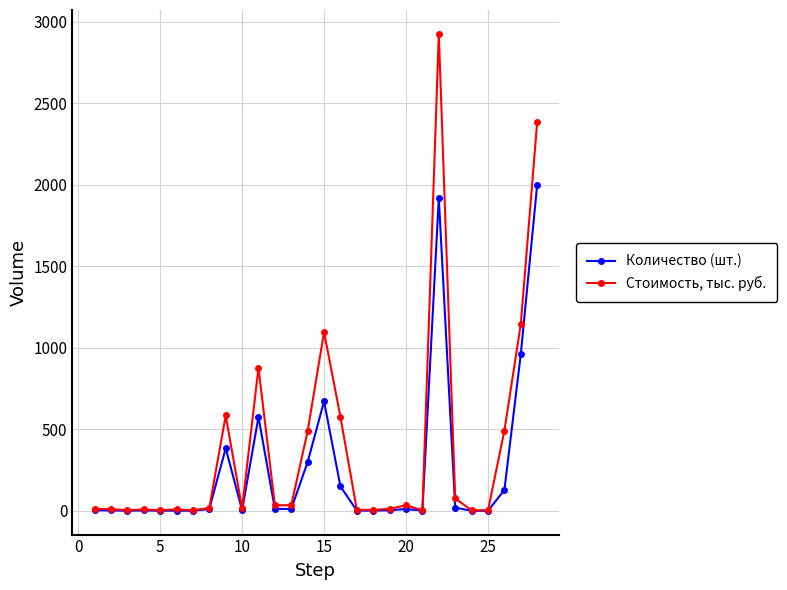

True or false: Количество (шт.) has more than 2 points higher than both neighbors.

True